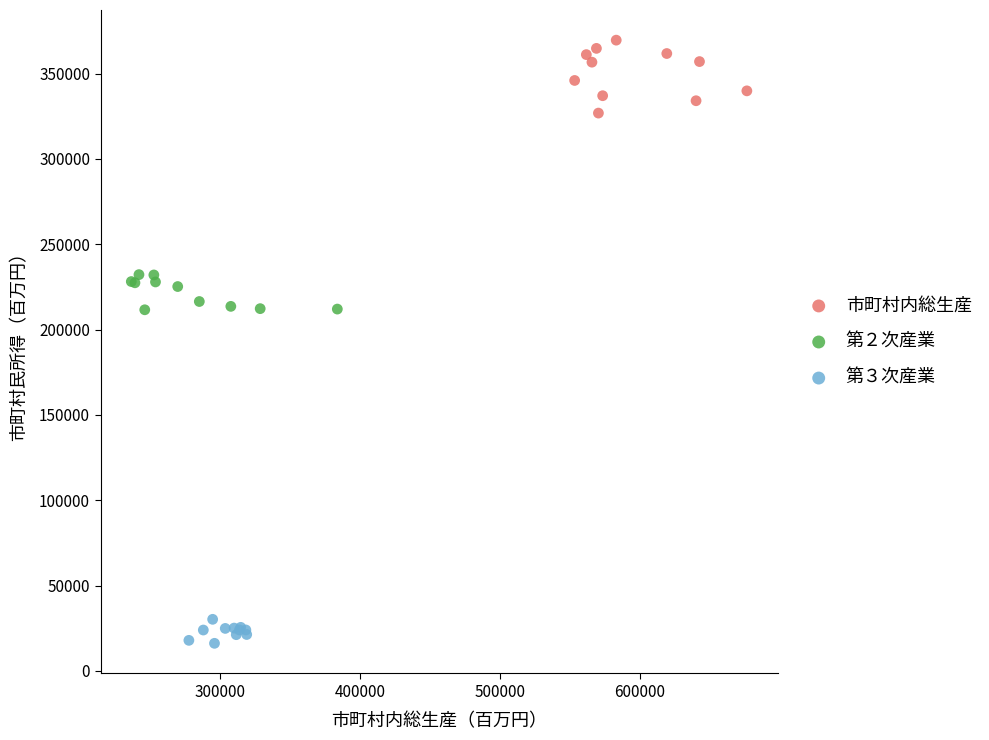

What are all the series names shown in the legend?

市町村内総生産, 第２次産業, 第３次産業